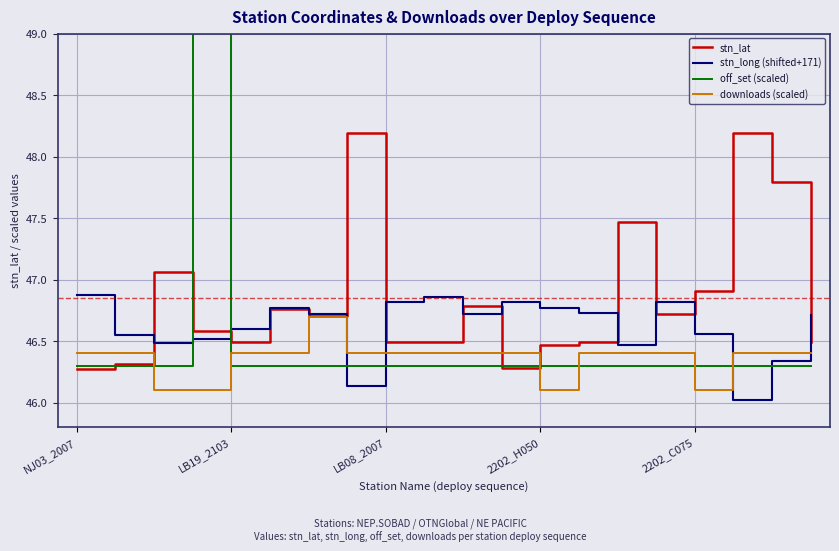

True or false: stn_long (shifted+171) has a value of 46.9 at NJ03_2007.

True